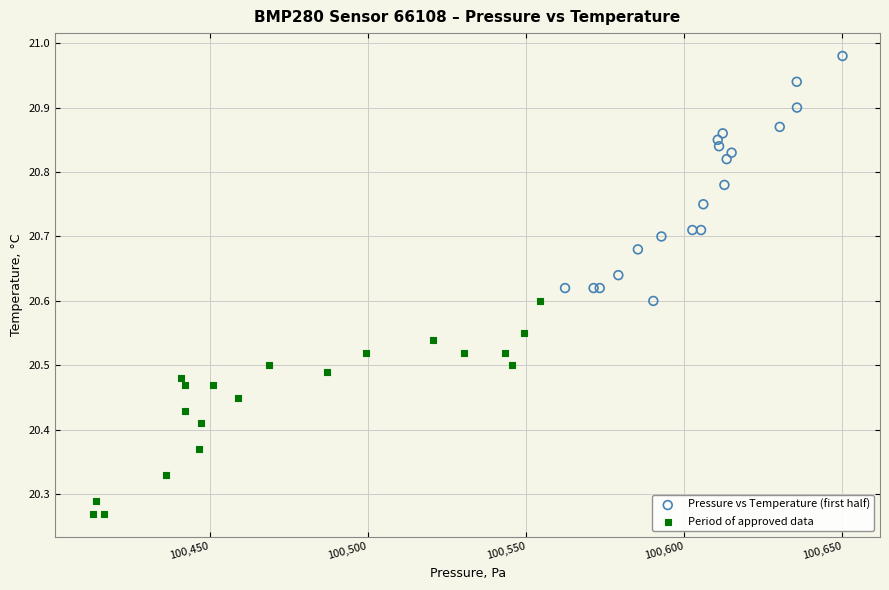

What are all the series names shown in the legend?

Pressure vs Temperature (first half), Period of approved data